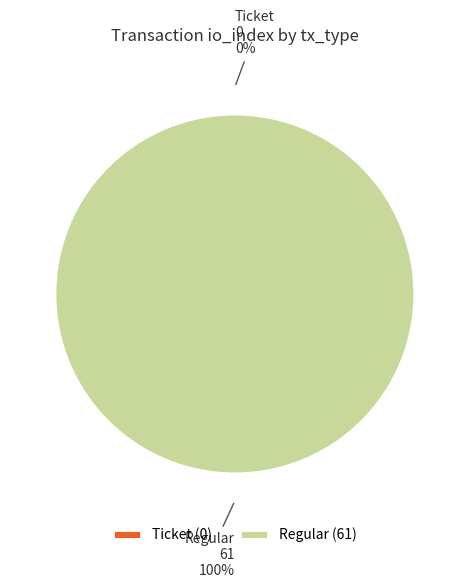

Is there a majority slice in this chart?

Yes